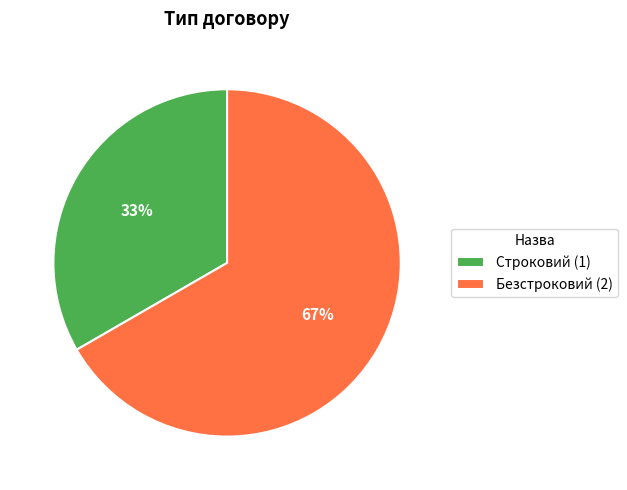

Combined, do Безстроковий and Строковий account for over 50%?

Yes